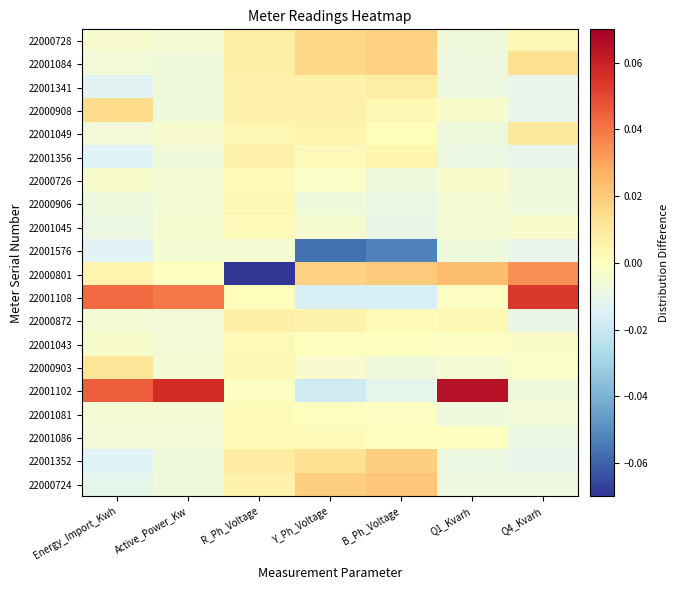

Reading left to right, extract all data points from this chart.

22000728: Energy_Import_Kwh=-0.0	Active_Power_Kw=-0.0	R_Ph_Voltage=0.0	Y_Ph_Voltage=0.0	B_Ph_Voltage=0.0	Q1_Kvarh=-0.0	Q4_Kvarh=0.0
22001084: Energy_Import_Kwh=-0.0	Active_Power_Kw=-0.0	R_Ph_Voltage=0.0	Y_Ph_Voltage=0.0	B_Ph_Voltage=0.0	Q1_Kvarh=-0.0	Q4_Kvarh=0.0
22001341: Energy_Import_Kwh=-0.0	Active_Power_Kw=-0.0	R_Ph_Voltage=0.0	Y_Ph_Voltage=0.0	B_Ph_Voltage=0.0	Q1_Kvarh=-0.0	Q4_Kvarh=-0.0
22000908: Energy_Import_Kwh=0.0	Active_Power_Kw=-0.0	R_Ph_Voltage=0.0	Y_Ph_Voltage=0.0	B_Ph_Voltage=0.0	Q1_Kvarh=-0.0	Q4_Kvarh=-0.0
22001049: Energy_Import_Kwh=-0.0	Active_Power_Kw=-0.0	R_Ph_Voltage=0.0	Y_Ph_Voltage=0.0	B_Ph_Voltage=0.0	Q1_Kvarh=-0.0	Q4_Kvarh=0.0
22001356: Energy_Import_Kwh=-0.0	Active_Power_Kw=-0.0	R_Ph_Voltage=0.0	Y_Ph_Voltage=0.0	B_Ph_Voltage=0.0	Q1_Kvarh=-0.0	Q4_Kvarh=-0.0
22000726: Energy_Import_Kwh=-0.0	Active_Power_Kw=-0.0	R_Ph_Voltage=0.0	Y_Ph_Voltage=-0.0	B_Ph_Voltage=-0.0	Q1_Kvarh=-0.0	Q4_Kvarh=-0.0
22000906: Energy_Import_Kwh=-0.0	Active_Power_Kw=-0.0	R_Ph_Voltage=0.0	Y_Ph_Voltage=-0.0	B_Ph_Voltage=-0.0	Q1_Kvarh=-0.0	Q4_Kvarh=-0.0
22001045: Energy_Import_Kwh=-0.0	Active_Power_Kw=-0.0	R_Ph_Voltage=0.0	Y_Ph_Voltage=-0.0	B_Ph_Voltage=-0.0	Q1_Kvarh=-0.0	Q4_Kvarh=-0.0
22001576: Energy_Import_Kwh=-0.0	Active_Power_Kw=-0.0	R_Ph_Voltage=-0.0	Y_Ph_Voltage=-0.1	B_Ph_Voltage=-0.1	Q1_Kvarh=-0.0	Q4_Kvarh=-0.0
22000801: Energy_Import_Kwh=0.0	Active_Power_Kw=0.0	R_Ph_Voltage=-0.1	Y_Ph_Voltage=0.0	B_Ph_Voltage=0.0	Q1_Kvarh=0.0	Q4_Kvarh=0.0
22001108: Energy_Import_Kwh=0.0	Active_Power_Kw=0.0	R_Ph_Voltage=0.0	Y_Ph_Voltage=-0.0	B_Ph_Voltage=-0.0	Q1_Kvarh=-0.0	Q4_Kvarh=0.1
22000872: Energy_Import_Kwh=-0.0	Active_Power_Kw=-0.0	R_Ph_Voltage=0.0	Y_Ph_Voltage=0.0	B_Ph_Voltage=0.0	Q1_Kvarh=0.0	Q4_Kvarh=-0.0
22001043: Energy_Import_Kwh=-0.0	Active_Power_Kw=-0.0	R_Ph_Voltage=0.0	Y_Ph_Voltage=0.0	B_Ph_Voltage=-0.0	Q1_Kvarh=-0.0	Q4_Kvarh=-0.0
22000903: Energy_Import_Kwh=0.0	Active_Power_Kw=-0.0	R_Ph_Voltage=0.0	Y_Ph_Voltage=-0.0	B_Ph_Voltage=-0.0	Q1_Kvarh=-0.0	Q4_Kvarh=-0.0
22001102: Energy_Import_Kwh=0.0	Active_Power_Kw=0.1	R_Ph_Voltage=-0.0	Y_Ph_Voltage=-0.0	B_Ph_Voltage=-0.0	Q1_Kvarh=0.1	Q4_Kvarh=-0.0
22001081: Energy_Import_Kwh=-0.0	Active_Power_Kw=-0.0	R_Ph_Voltage=0.0	Y_Ph_Voltage=-0.0	B_Ph_Voltage=-0.0	Q1_Kvarh=-0.0	Q4_Kvarh=-0.0
22001086: Energy_Import_Kwh=-0.0	Active_Power_Kw=-0.0	R_Ph_Voltage=0.0	Y_Ph_Voltage=0.0	B_Ph_Voltage=-0.0	Q1_Kvarh=-0.0	Q4_Kvarh=-0.0
22001352: Energy_Import_Kwh=-0.0	Active_Power_Kw=-0.0	R_Ph_Voltage=0.0	Y_Ph_Voltage=0.0	B_Ph_Voltage=0.0	Q1_Kvarh=-0.0	Q4_Kvarh=-0.0
22000724: Energy_Import_Kwh=-0.0	Active_Power_Kw=-0.0	R_Ph_Voltage=0.0	Y_Ph_Voltage=0.0	B_Ph_Voltage=0.0	Q1_Kvarh=-0.0	Q4_Kvarh=-0.0